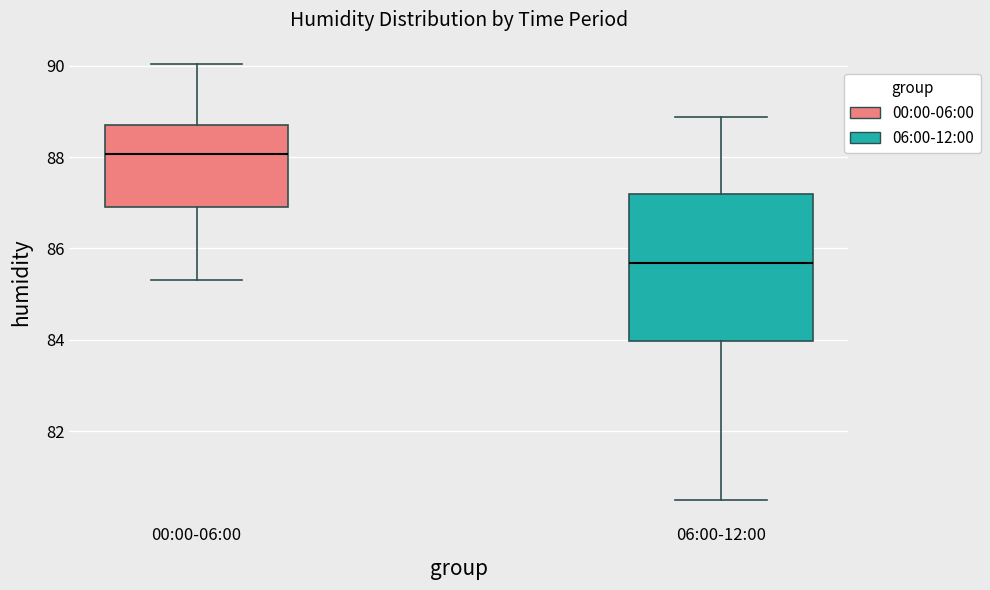

Reading left to right, transcribe this box plot: for each box, give where its median line is, the range the box spans, and where its two whiskers end, as read against the y-axis. The values are not printed on the chart, so give them approximately, as read against the axis.

00:00-06:00: median 88.0, box 87.0 to 88.8, whiskers 85.4 to 90.0
06:00-12:00: median 85.6, box 84.0 to 87.2, whiskers 80.4 to 88.8